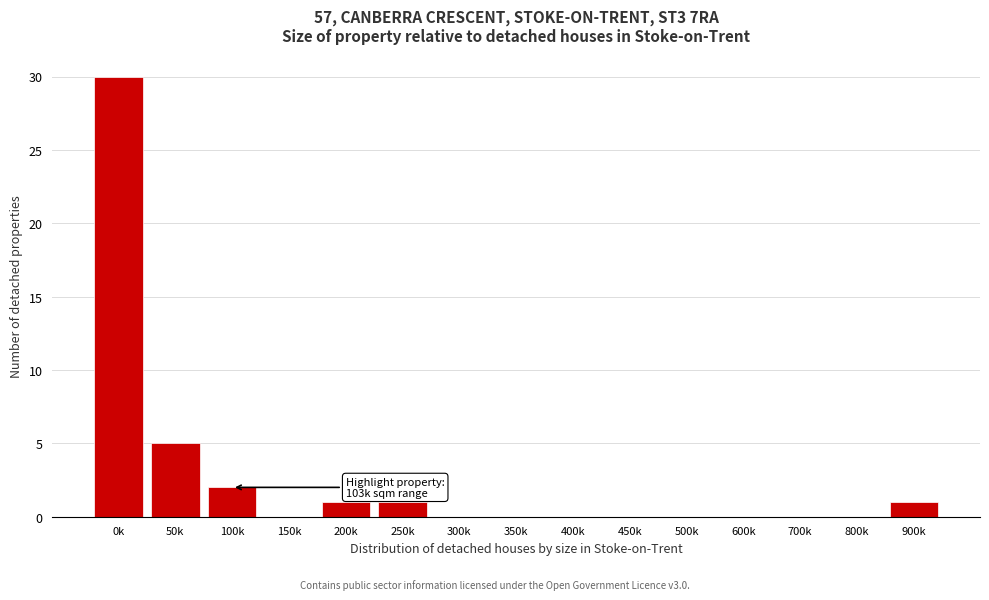

Reading left to right, transcribe all the data shown in this chart.

0k=30	50k=5	100k=2	150k=0	200k=1	250k=1	300k=0	350k=0	400k=0	450k=0	500k=0	600k=0	700k=0	800k=0	900k=1